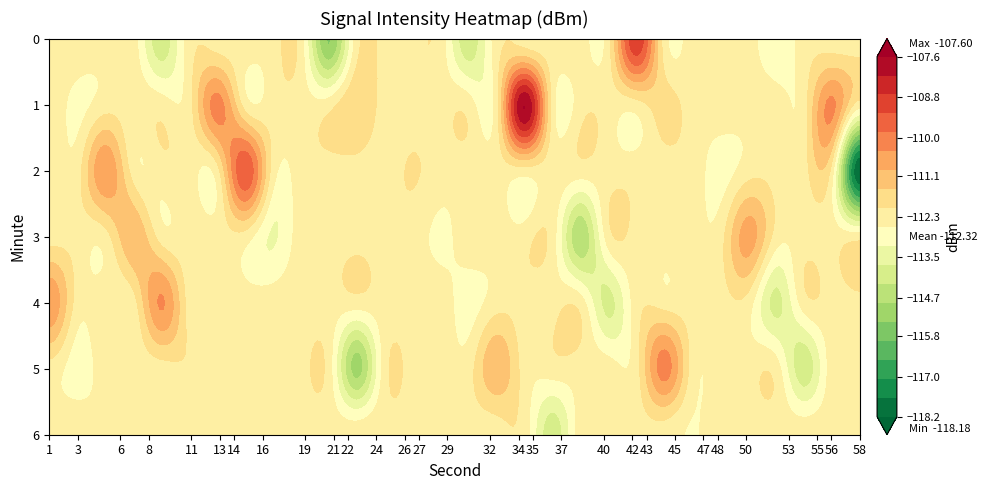

Which series changed the most between 11 and 22?

4